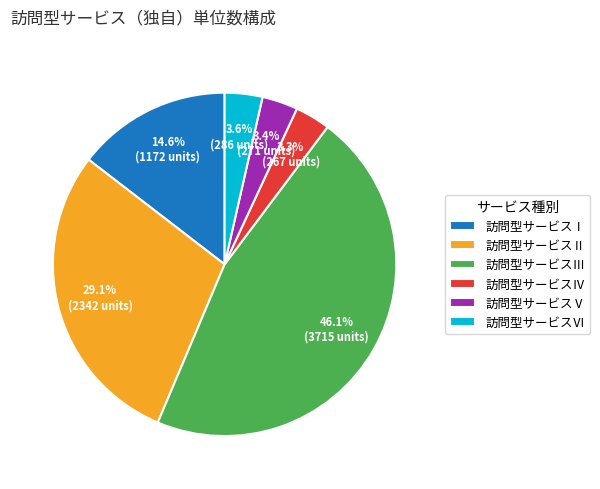

Does any single category account for the majority?

No